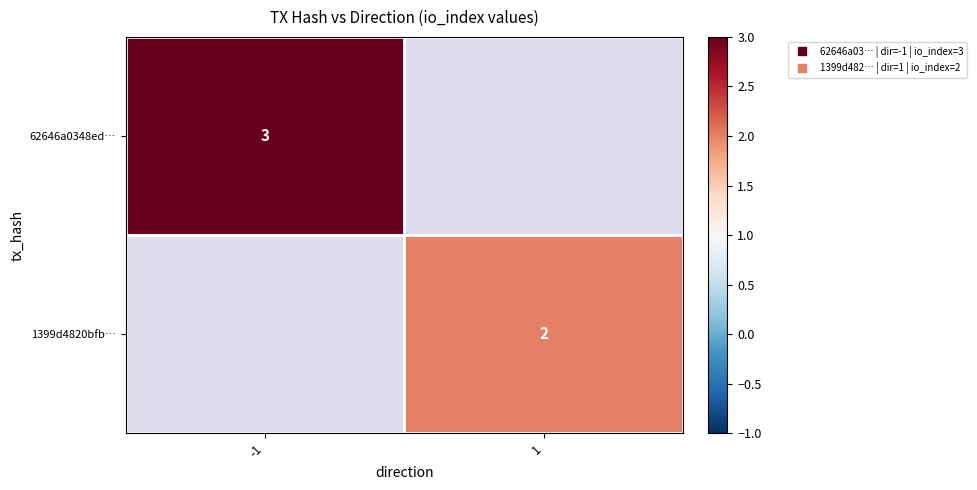

What value does the 1399d4820bfb… series have at 1?

2.0